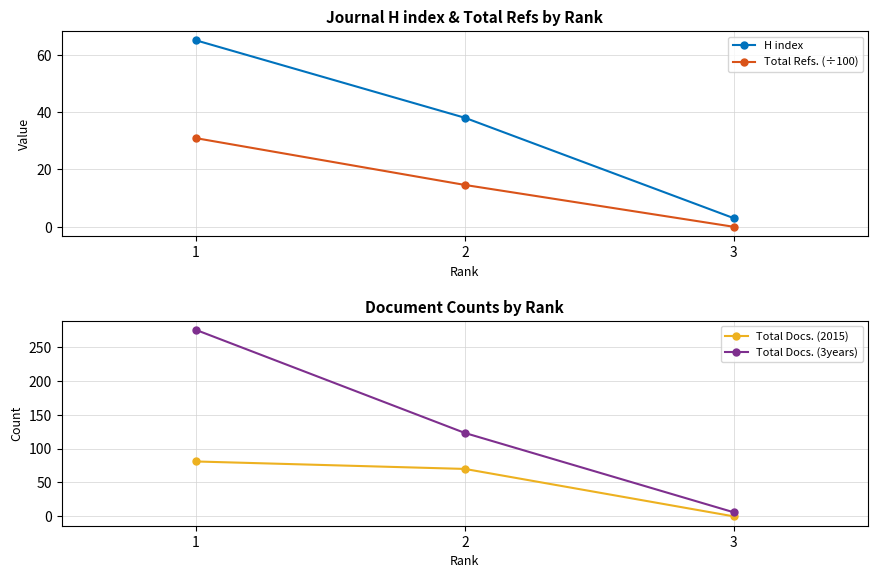

At which label does Total Docs. (2015) first exceed 70?

1